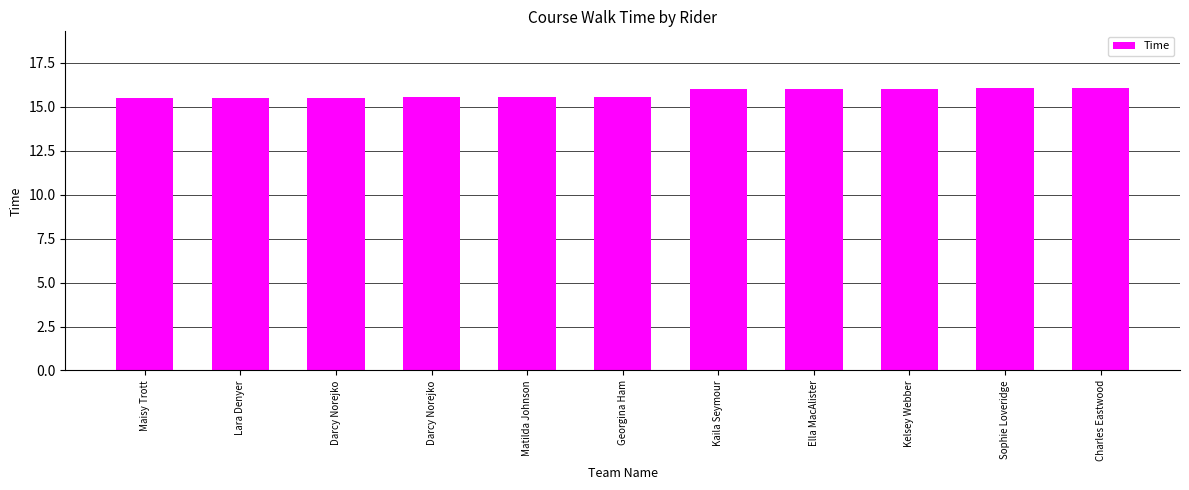

What is the ratio of the value at Charles Eastwood to the value at Lara Denyer?

1.0